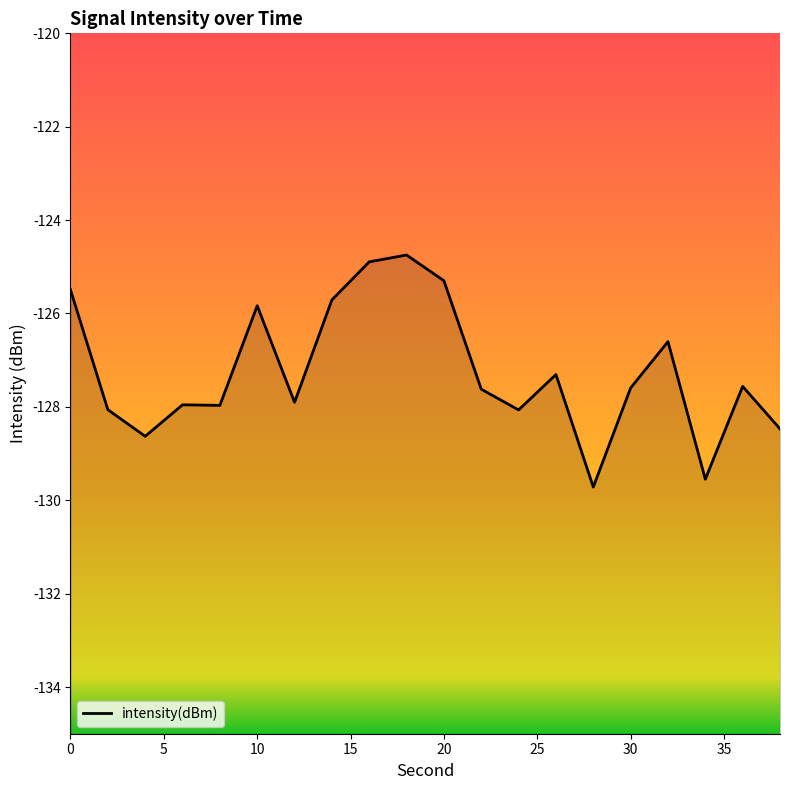

Count the number of data series in this chart.

1